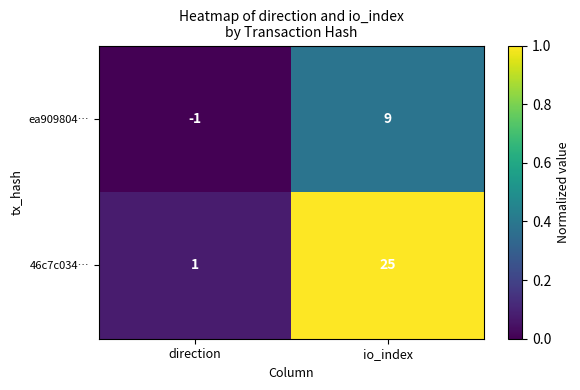

Rank the series at direction from lowest to highest value.

ea909804…, 46c7c034…